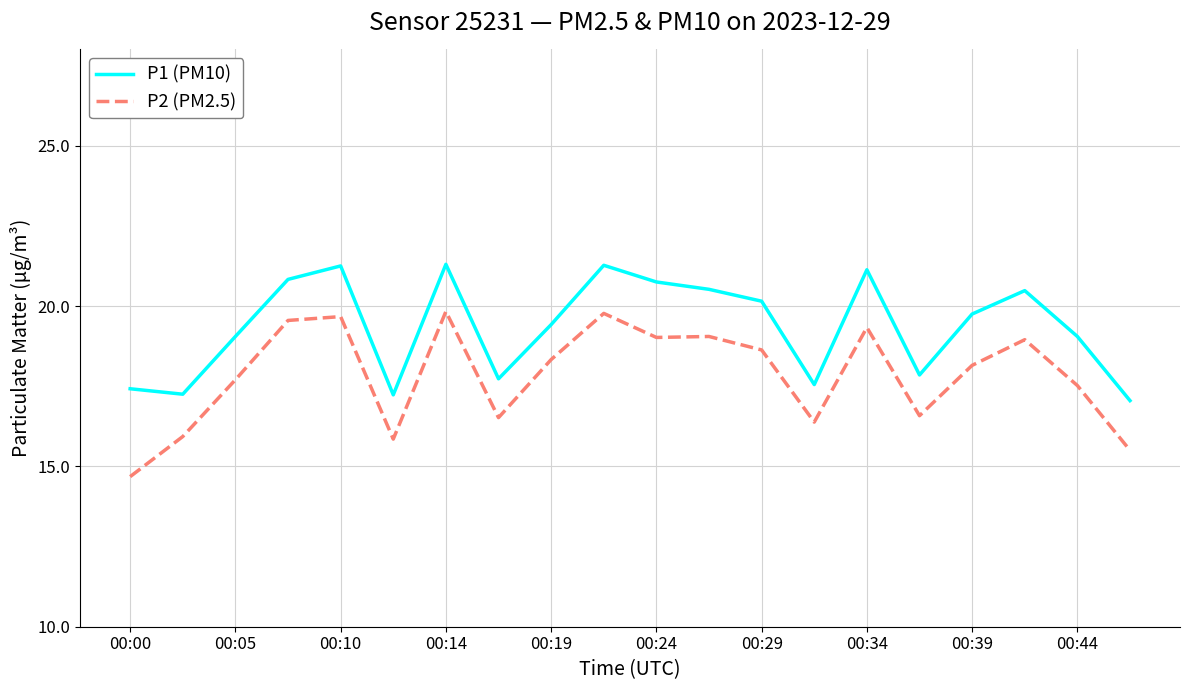

What is the lowest value of the P2 (PM2.5) series?

14.7